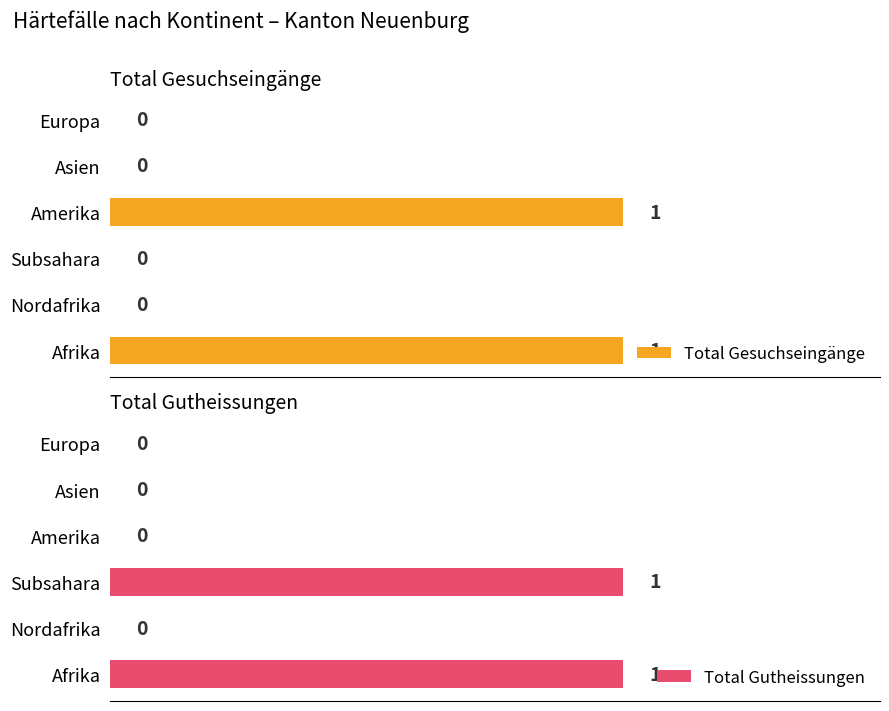

Count the number of categories in the chart.

6